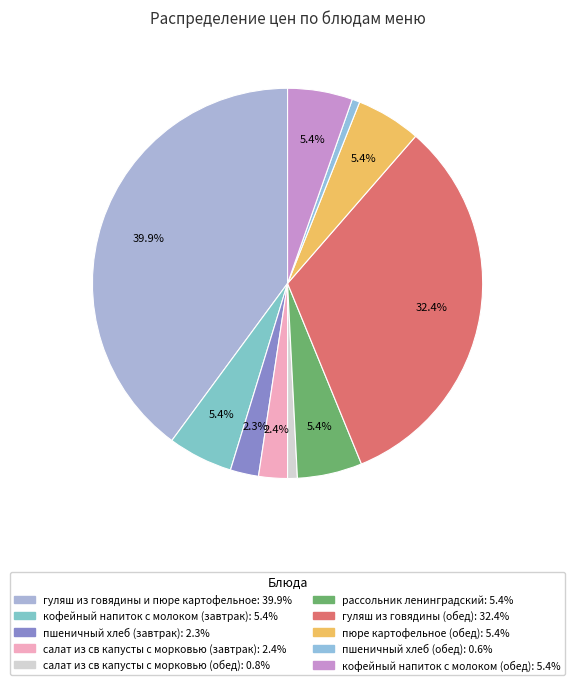

To the nearest percent, what is the difference between the largest and smallest slice percentages?

39%